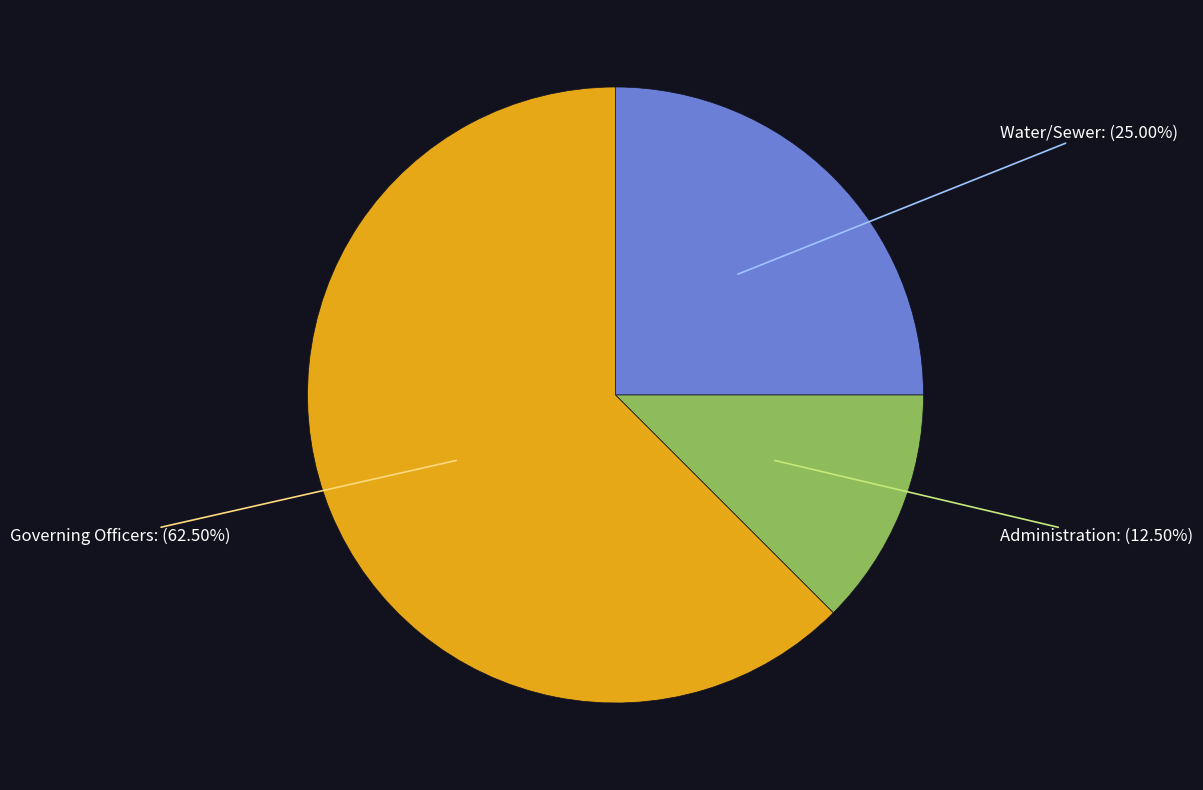

Count the number of slices in the pie.

3